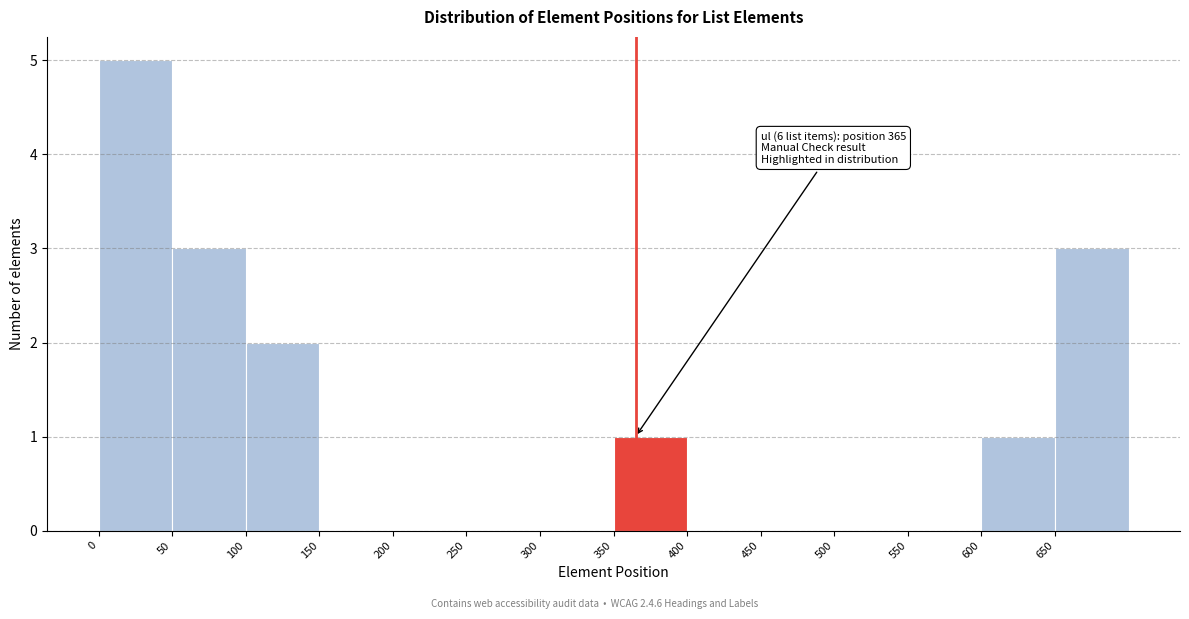

Over which range of the x-axis is the bar tallest?

0 to 50